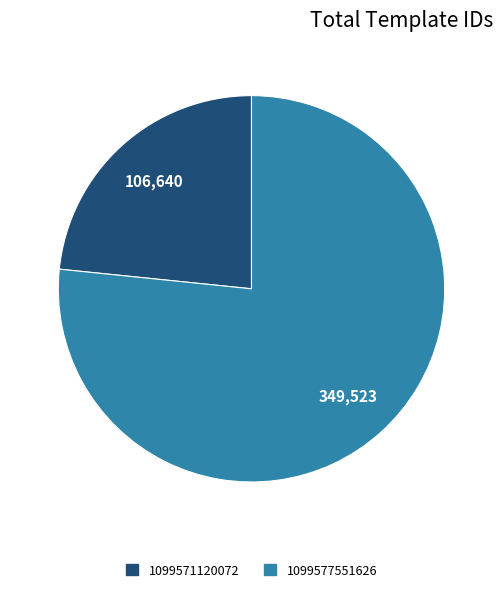

Which has a higher value, 1099571120072 or 1099577551626?

1099577551626